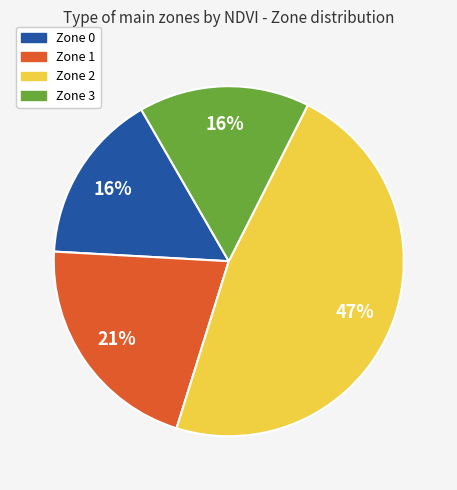

Does Zone 0 account for over 50% of the chart?

No